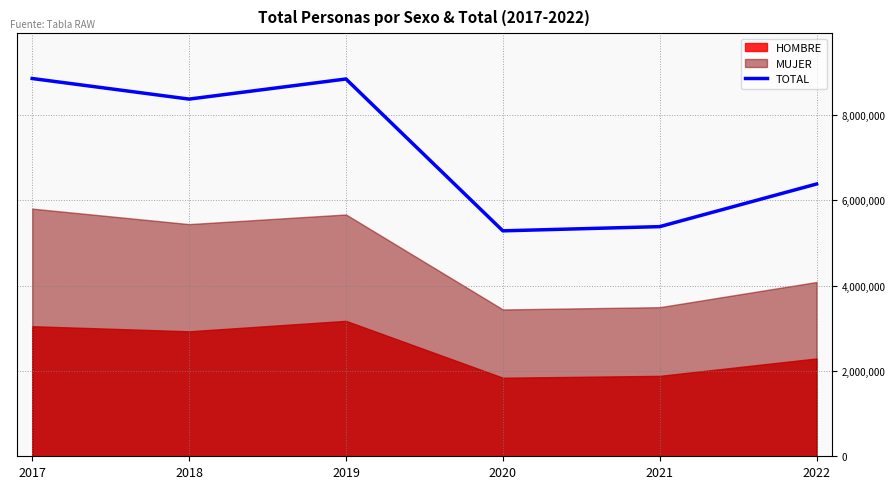

Where is the first local maximum?

2019